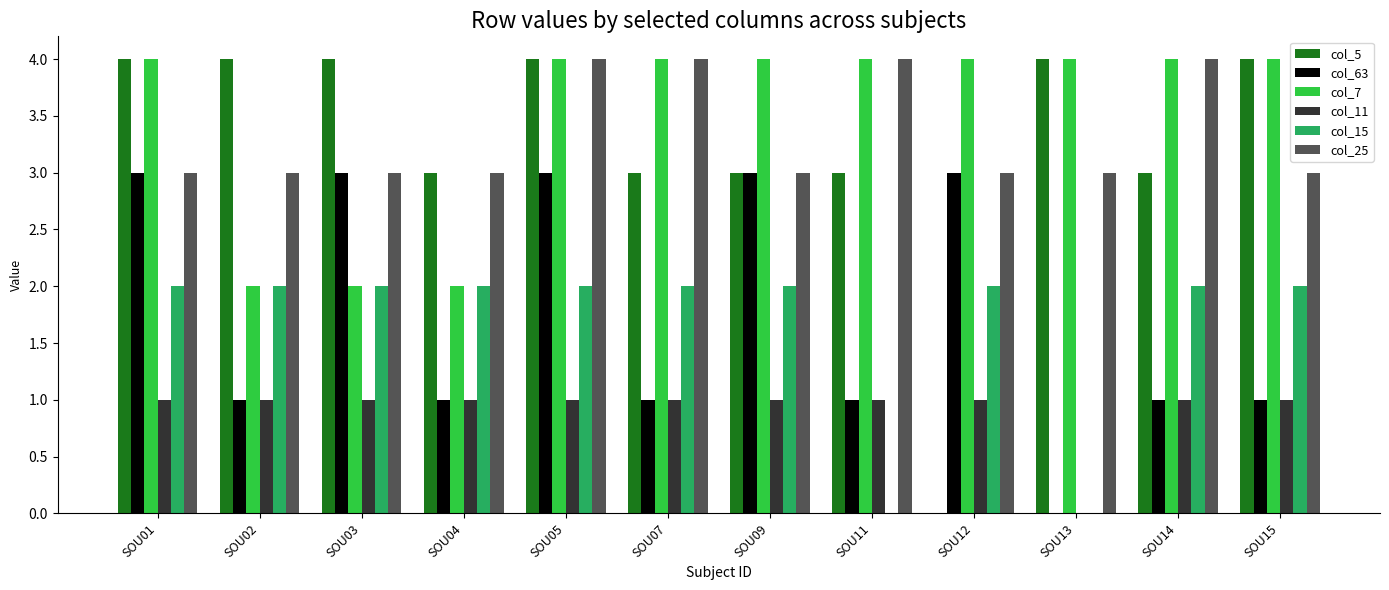

At which category is the sum across all series the highest?

SOU05